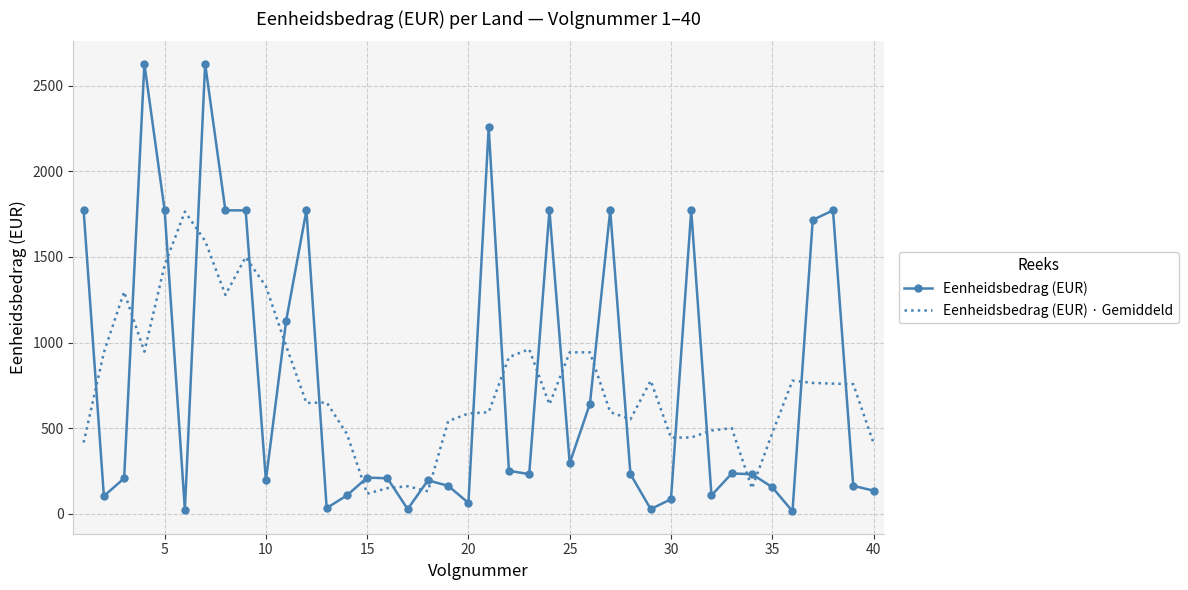

Rank the series by their maximum value, from lowest to highest.

Eenheidsbedrag (EUR) · Gemiddeld, Eenheidsbedrag (EUR)